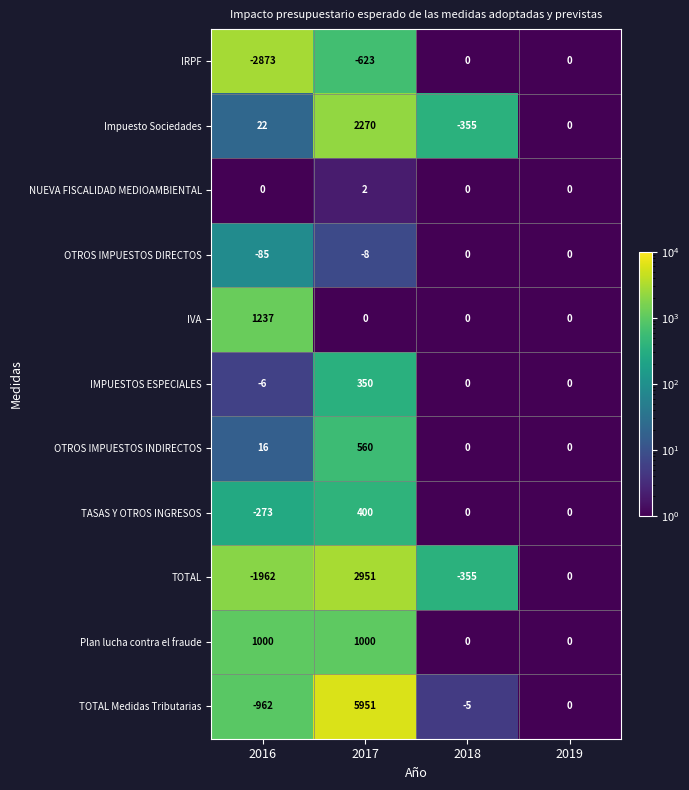

Where is OTROS IMPUESTOS INDIRECTOS nearest to the value 280?

2016